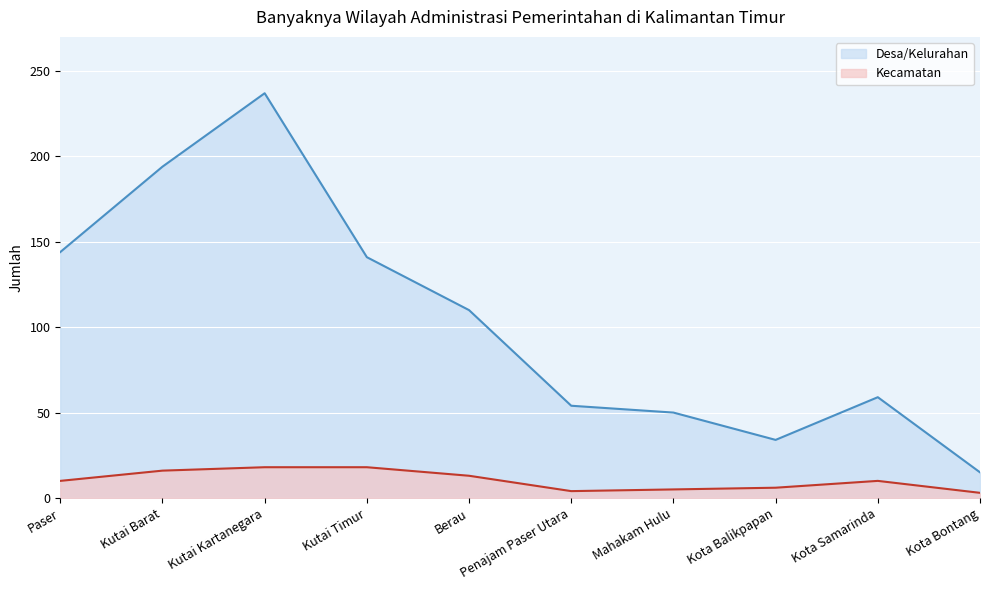

The chart shows a value of 85 at Kota Samarinda. True or false?

False